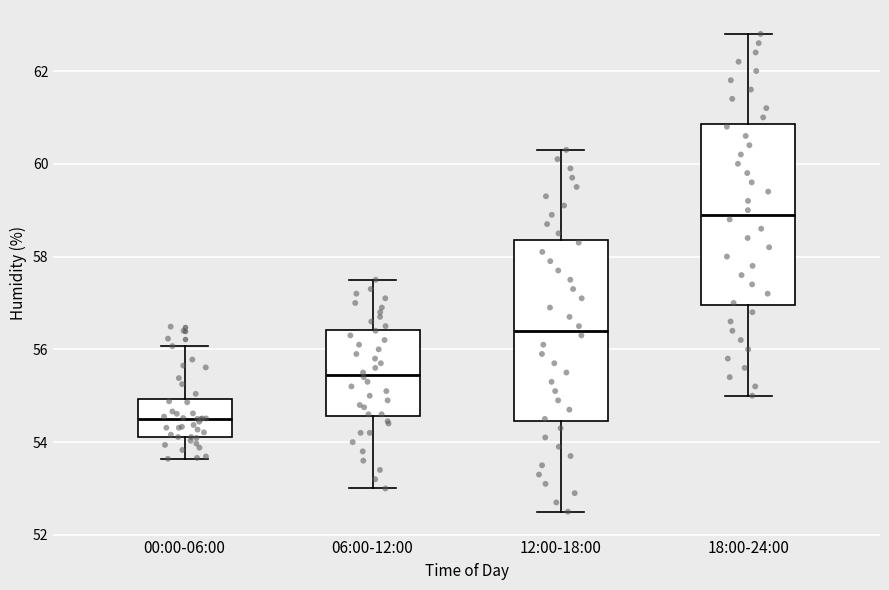

Where does the median line of the box for 00:00-06:00 sit on the y-axis? The values are not printed on the chart, so give them approximately, as read against the axis.

54.6